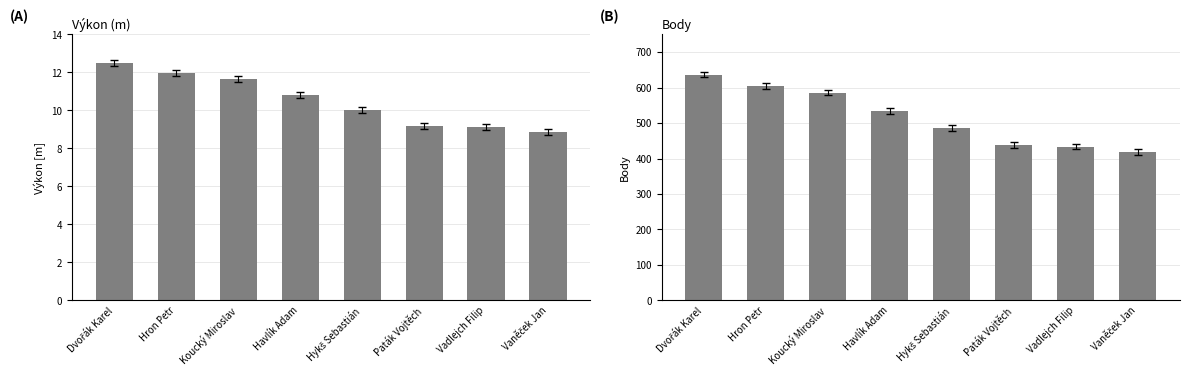

Is it true that Výkon equals 12.5 at Dvořák Karel?

True